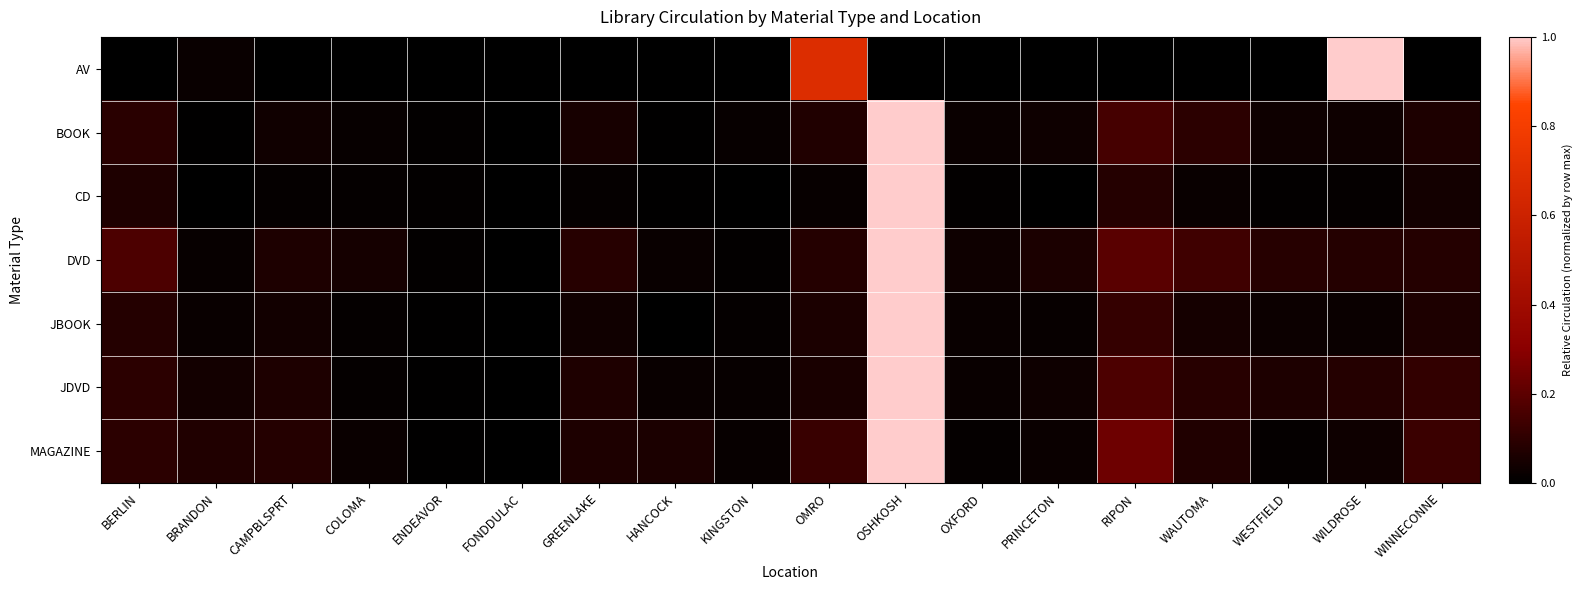

Count the number of data series in this chart.

7